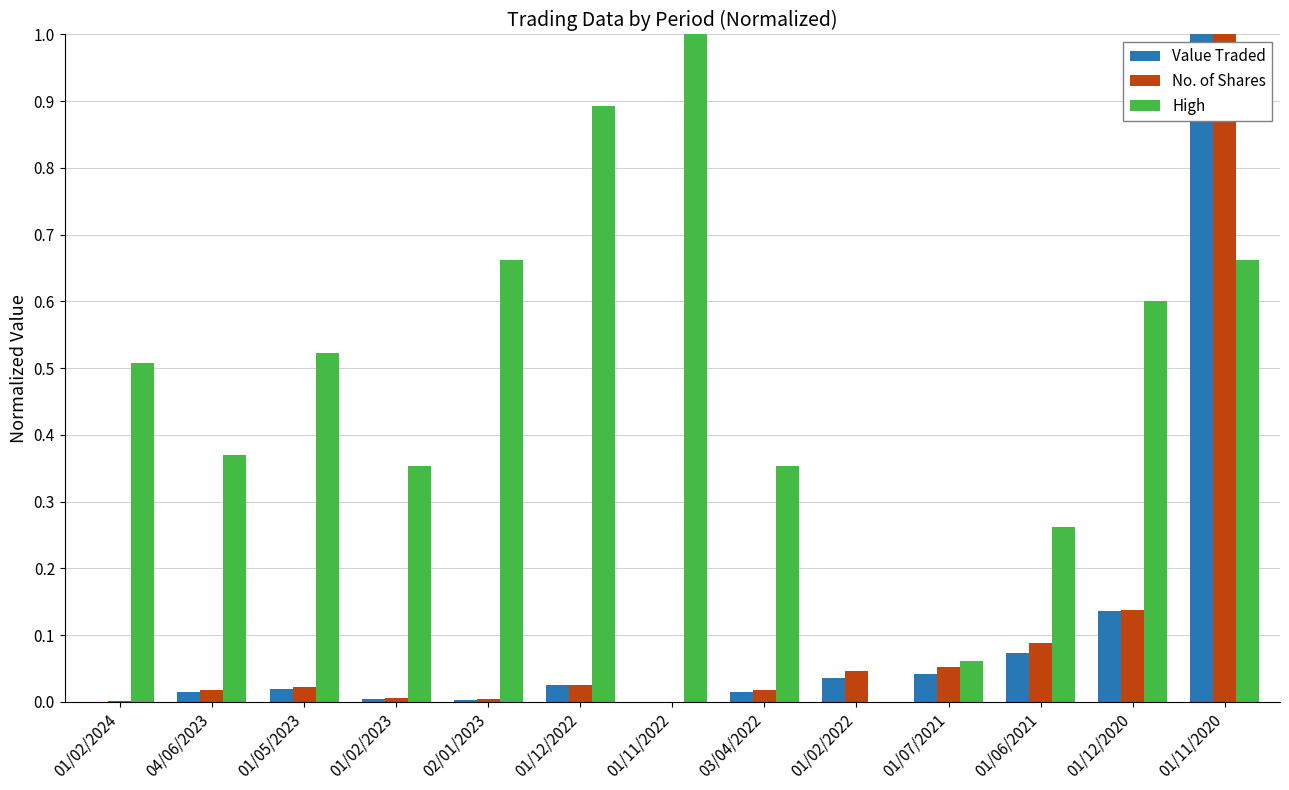

At which label does High reach its peak?

01/11/2022